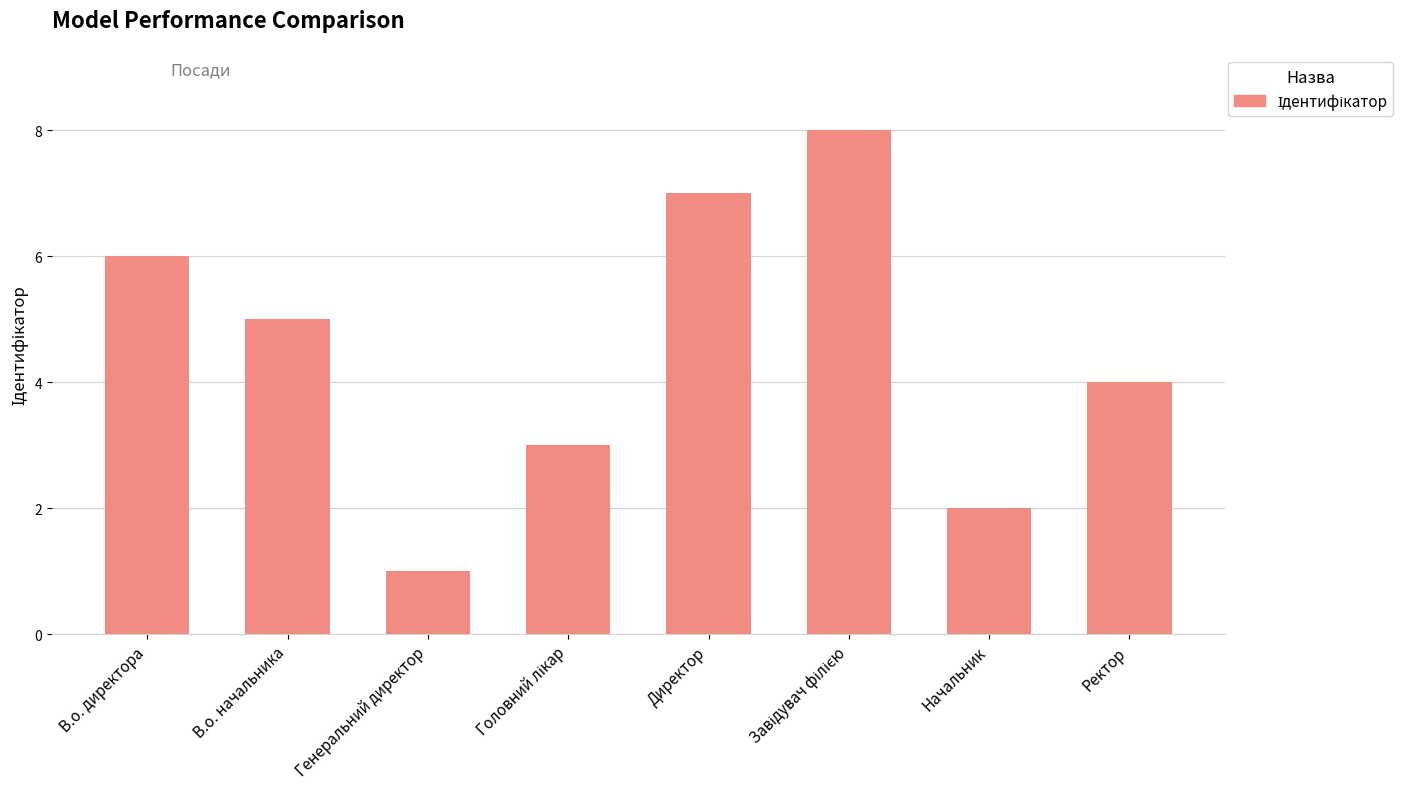

Reading left to right, transcribe all the data shown in this chart.

6	5	1	3	7	8	2	4